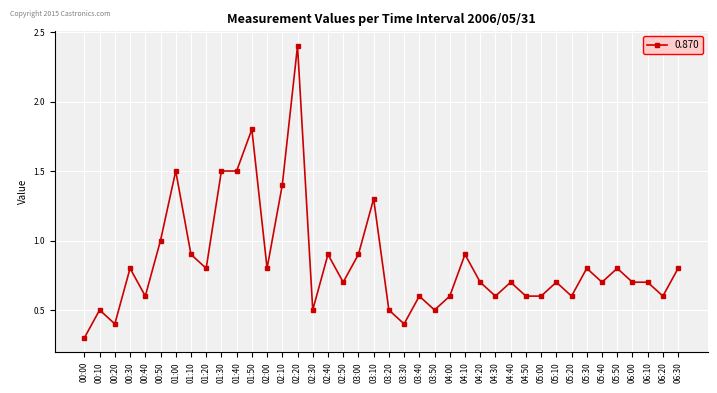

True or false: there are more than 0 points higher than both neighbors.

True